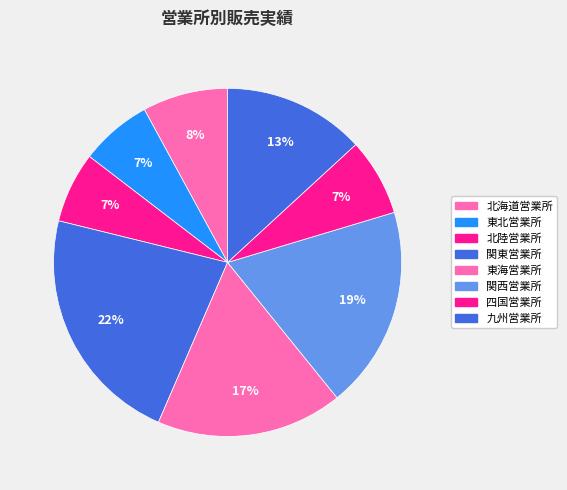

What is the smallest slice in the pie chart?

北陸営業所